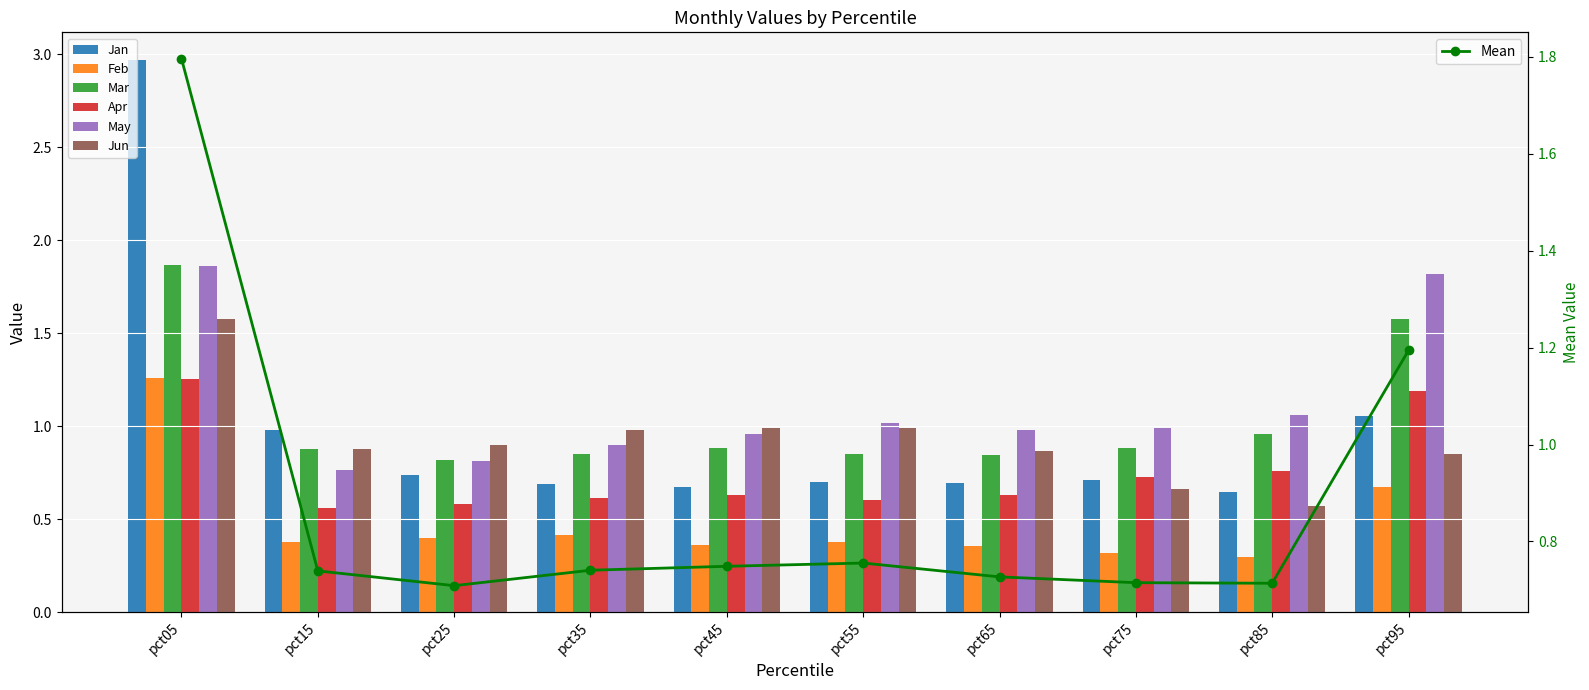

What is the average value of the Mar series?

1.0